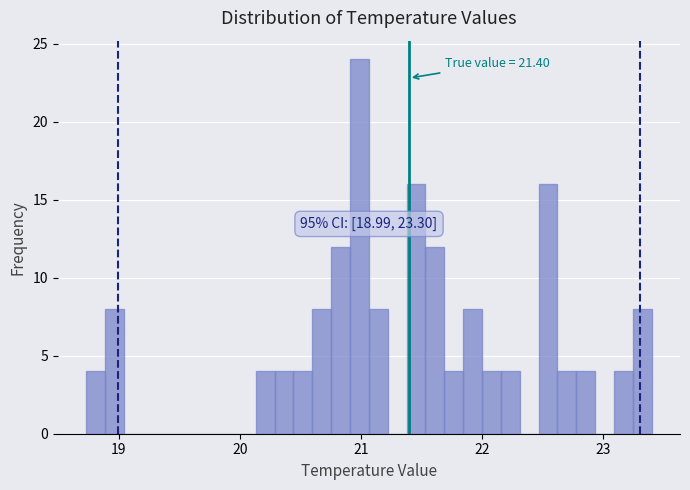

Around what value on the x-axis is the tallest bar? Give the approximate position of its centre, as read against the axis.

21.0